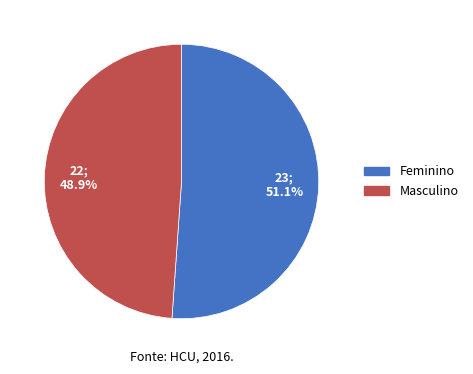

Does any single category account for the majority?

Yes